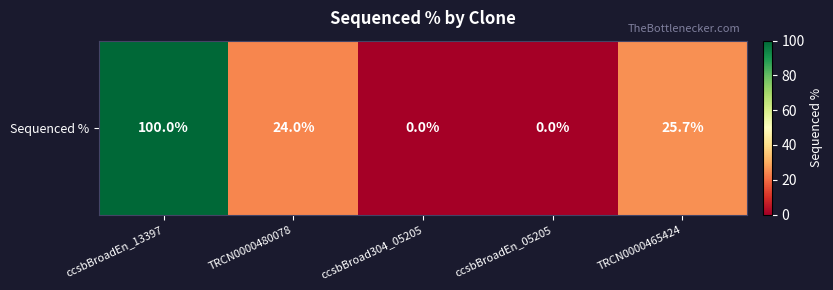

What is the greatest value displayed?

100.0